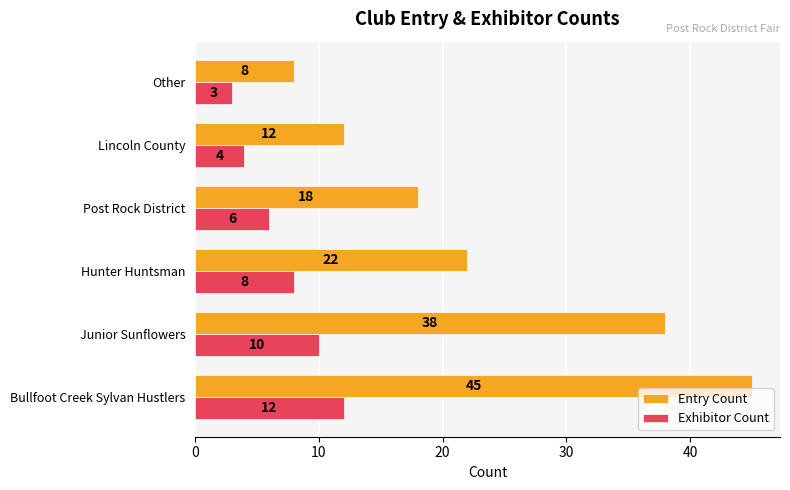

How many series are shown in this chart?

2